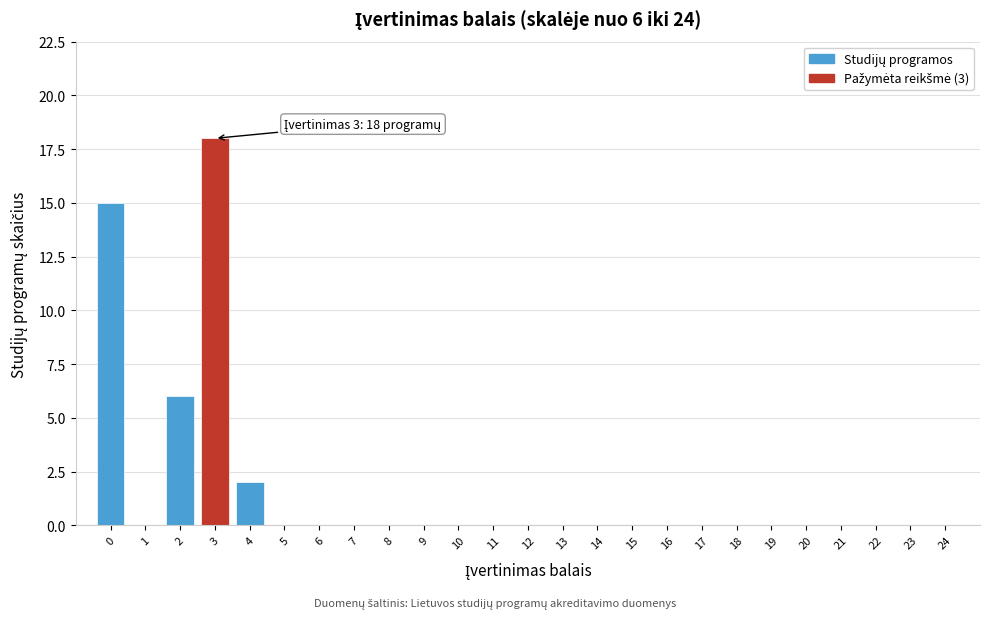

Reading right to left, extract all data points from this chart.

24=0	23=0	22=0	21=0	20=0	19=0	18=0	17=0	16=0	15=0	14=0	13=0	12=0	11=0	10=0	9=0	8=0	7=0	6=0	5=0	4=2	3=18	2=6	1=0	0=15